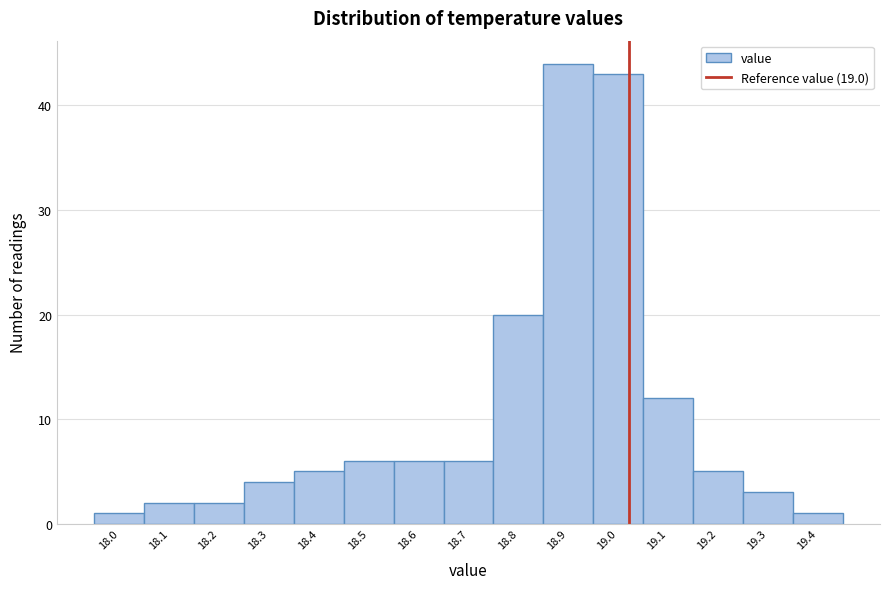

Reading left to right, list all the values displayed in this chart.

1	2	2	4	5	6	6	6	20	44	43	12	5	3	1